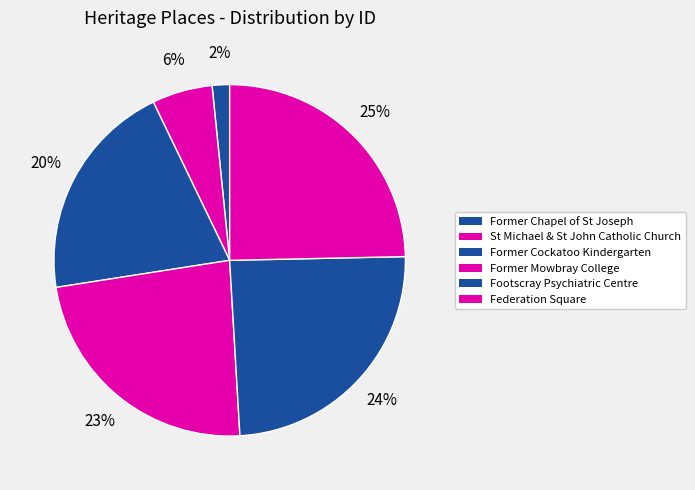

How many slices are in this pie chart?

6